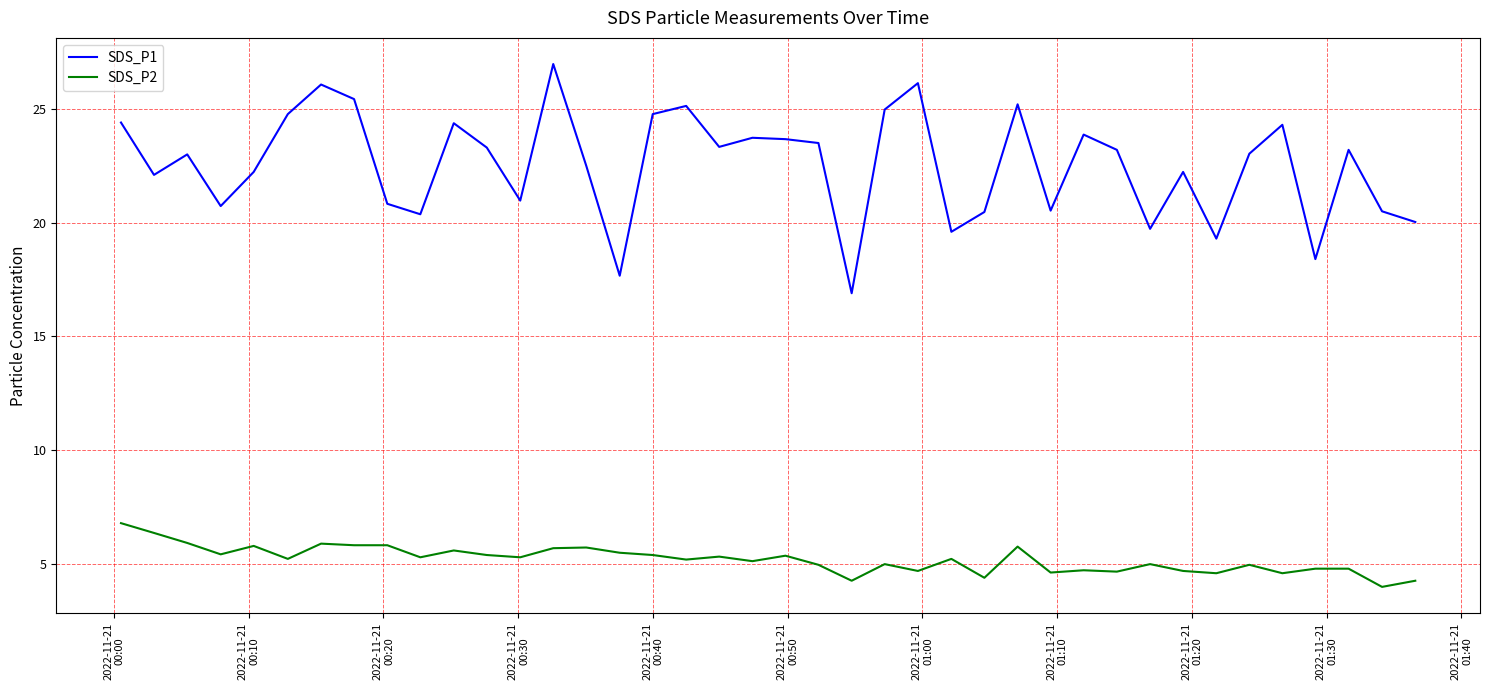

List the series in order of their overall mean, highest first.

SDS_P1, SDS_P2